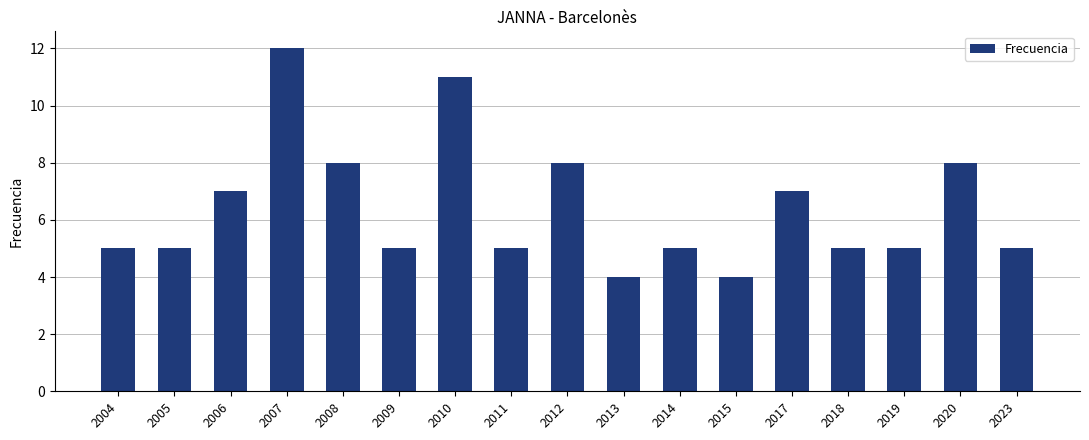

What is the minimum value shown in the chart?

4